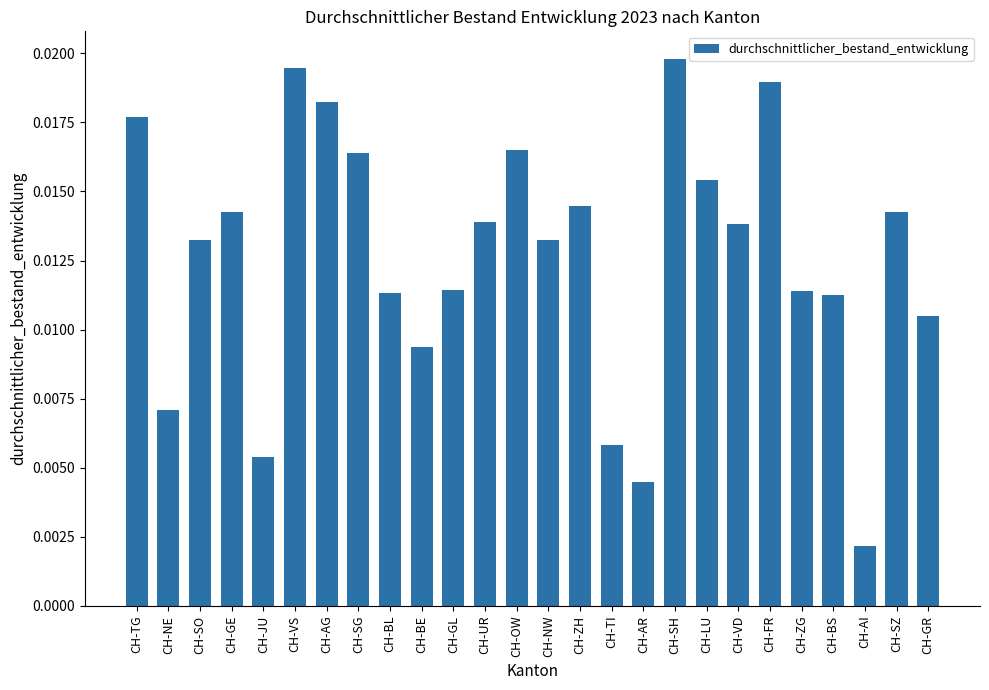

Count the values in the range 0 to 1.

26